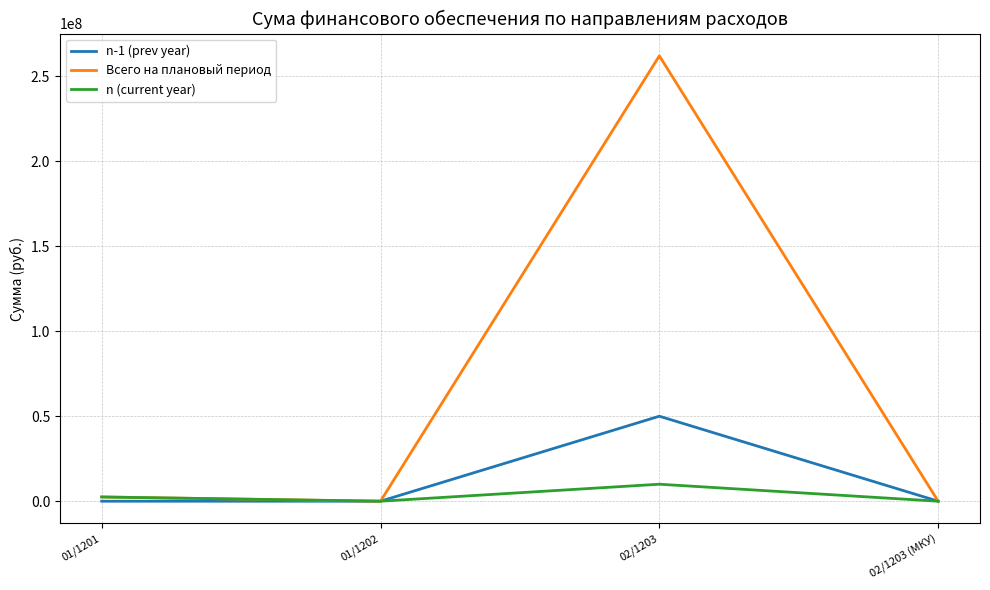

How many distinct data groups are displayed?

3